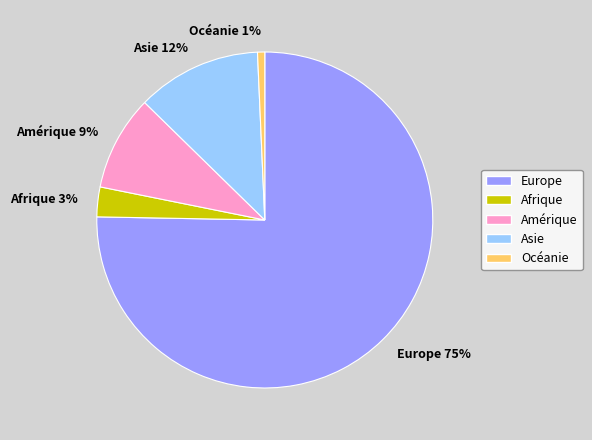

Do Amérique and Afrique together represent more than half of the pie?

No